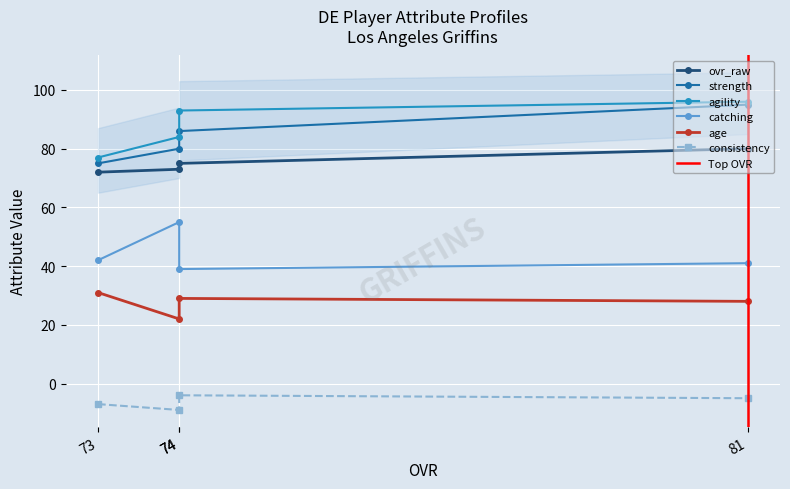

What is the total value across all series at 73?

290